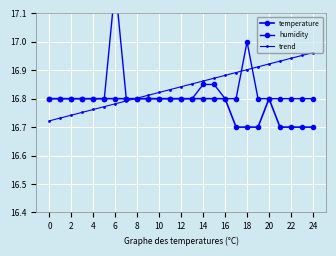

Reading right to left, transcribe all the data shown in this chart.

temperature: 16.7	16.7	16.7	16.7	16.8	16.7	16.7	16.7	16.8	16.8	16.8	16.8	16.8	16.8	16.8	16.8	16.8	16.8	16.8	16.8	16.8	16.8	16.8	16.8	16.8
humidity: 16.8	16.8	16.8	16.8	16.8	16.8	17.0	16.8	16.8	16.9	16.9	16.8	16.8	16.8	16.8	16.8	16.8	16.8	17.2	16.8	16.8	16.8	16.8	16.8	16.8
trend: 17.0	17.0	16.9	16.9	16.9	16.9	16.9	16.9	16.9	16.9	16.9	16.9	16.8	16.8	16.8	16.8	16.8	16.8	16.8	16.8	16.8	16.8	16.7	16.7	16.7